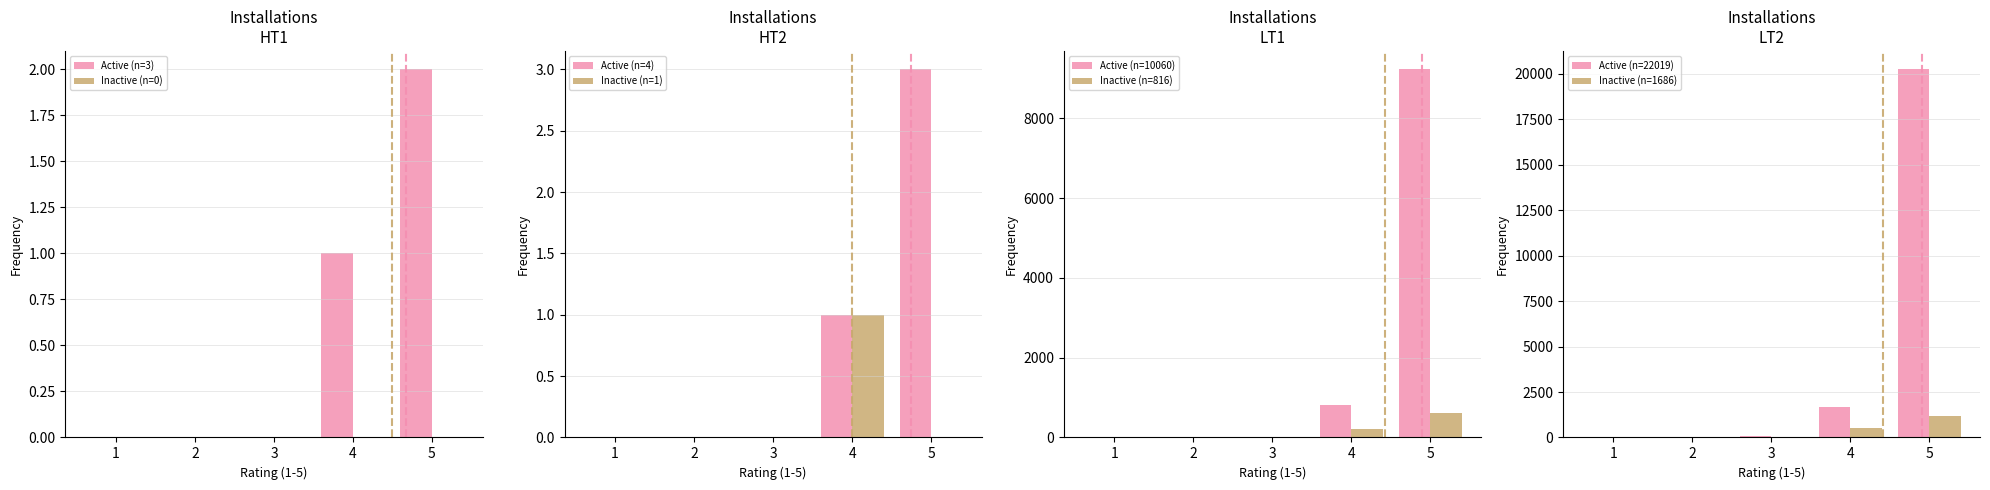

The Active (n=3) series shows -1 at 2. True or false?

False